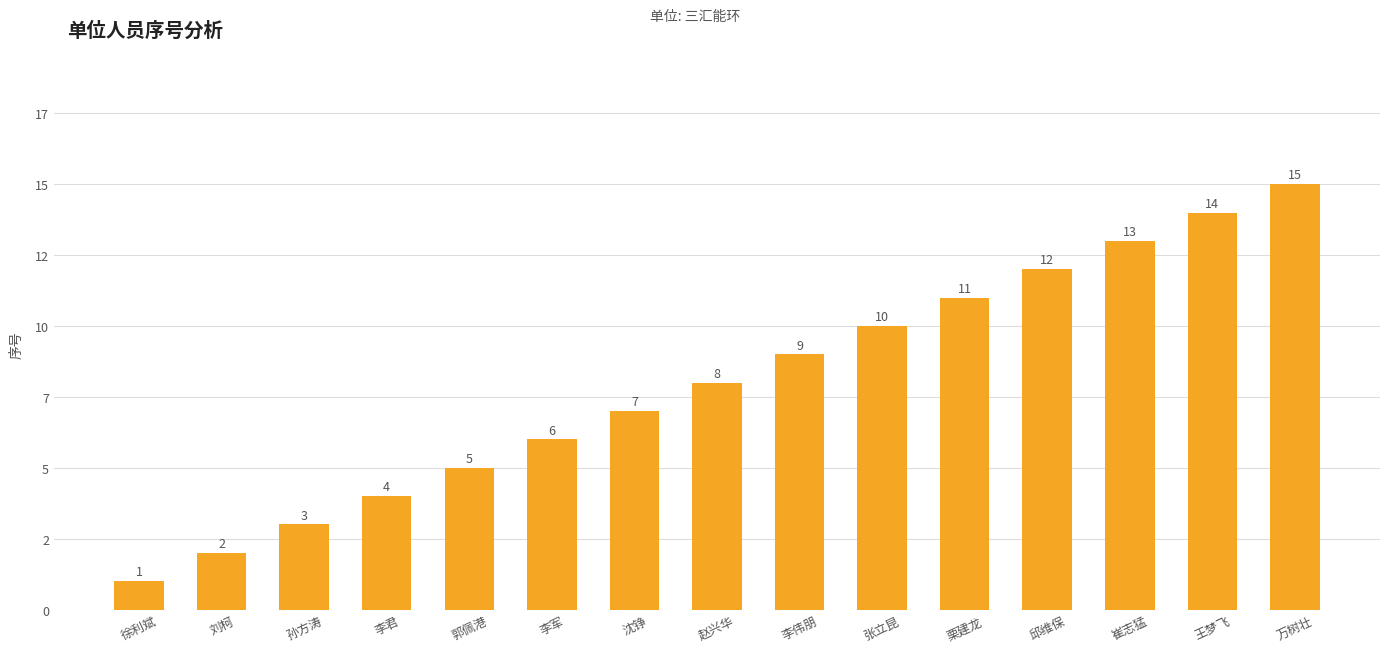

How many distinct data groups are displayed?

1